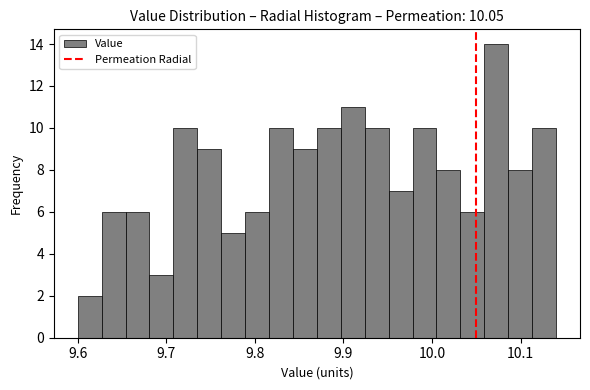

Around what value on the x-axis is the tallest bar? Give the approximate position of its centre, as read against the axis.

10.07